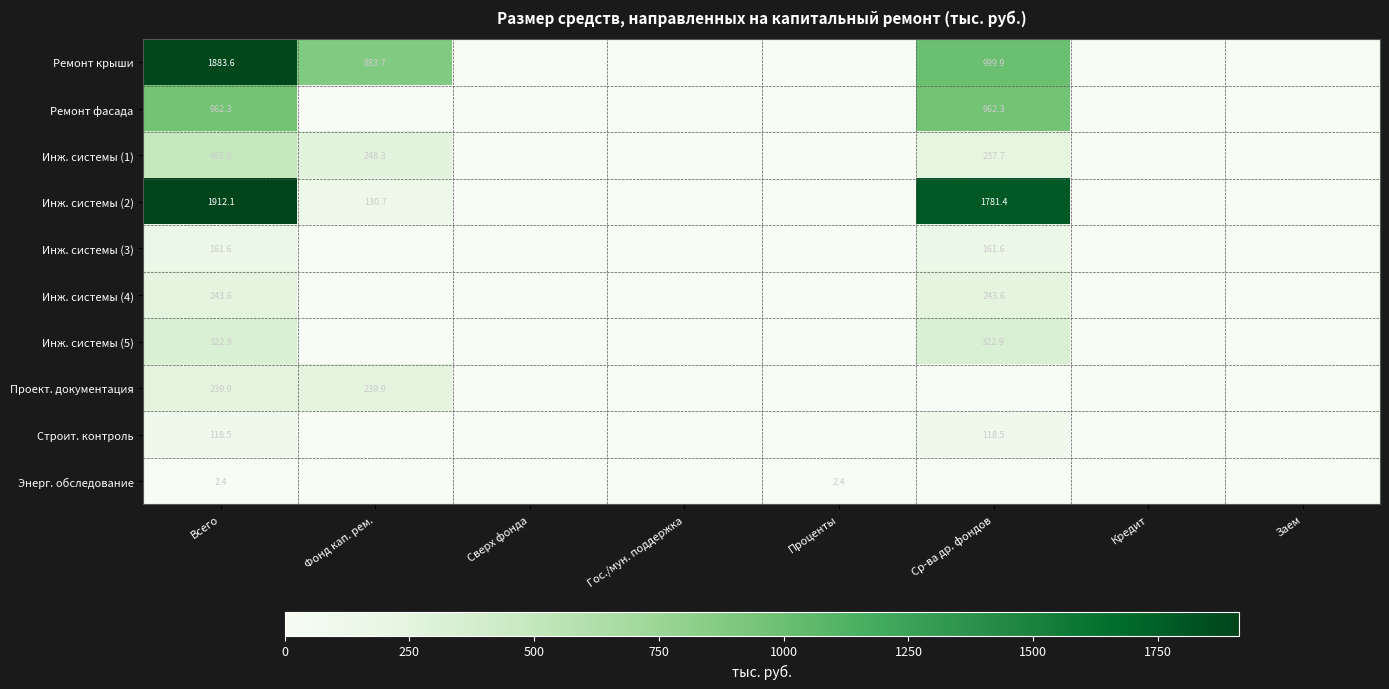

Rank the series at Всего from lowest to highest value.

Энерг. обследование, Строит. контроль, Инж. системы (3), Проект. документация, Инж. системы (4), Инж. системы (5), Инж. системы (1), Ремонт фасада, Ремонт крыши, Инж. системы (2)